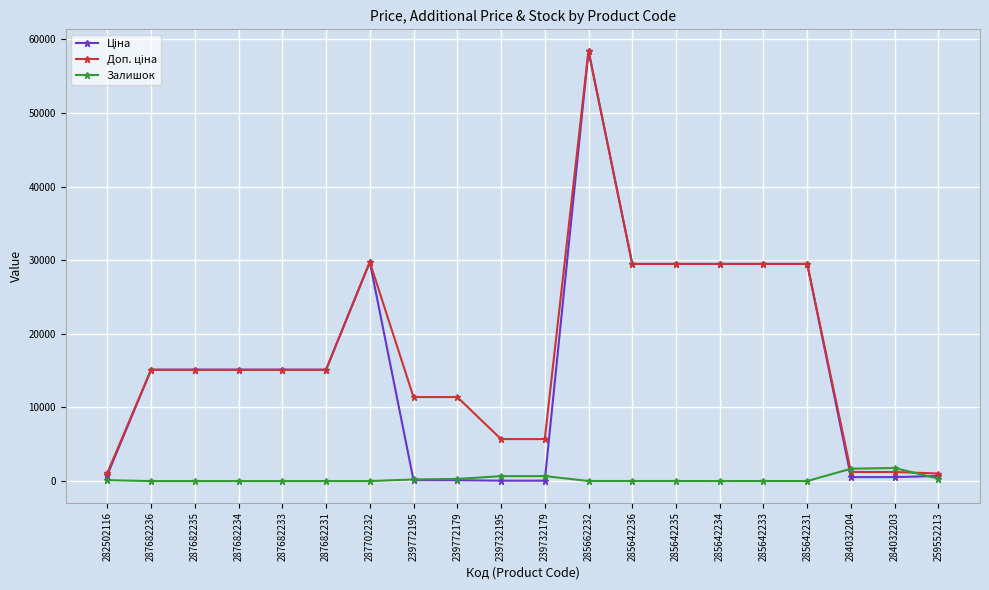

What is the difference between the highest and lowest values at 259552213?

694.6